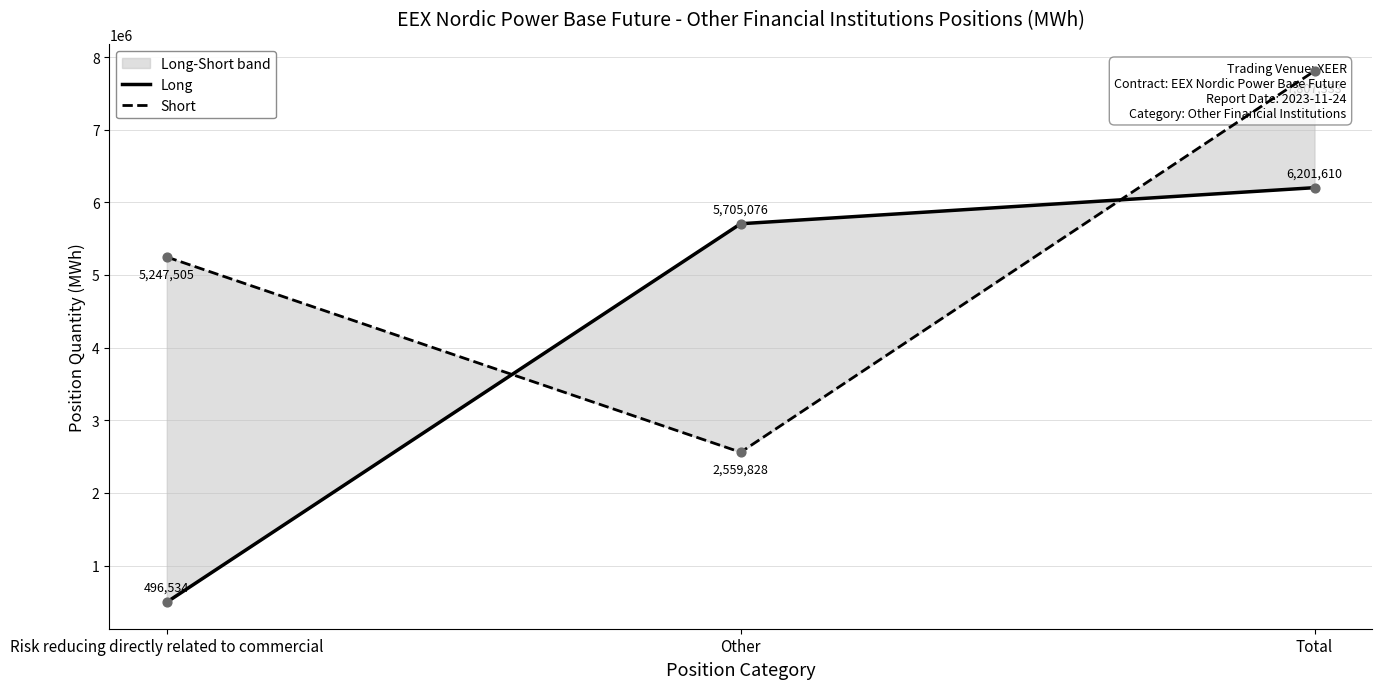

Which series reaches the maximum Y coordinate?

Short